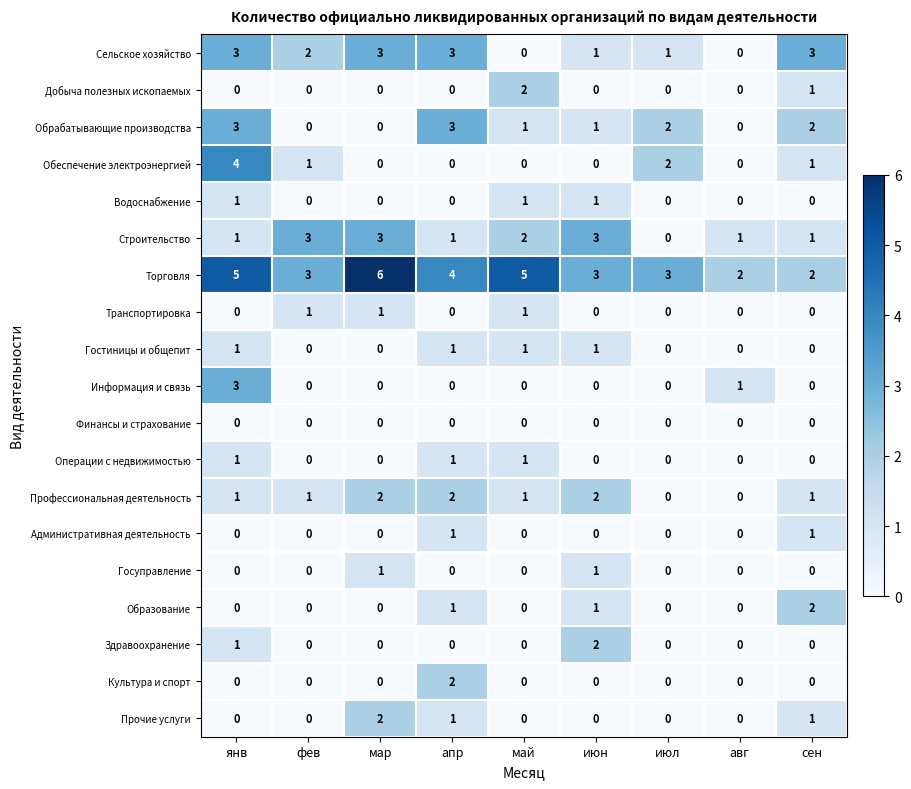

Which series changed the most between янв and авг?

Обеспечение электроэнергией